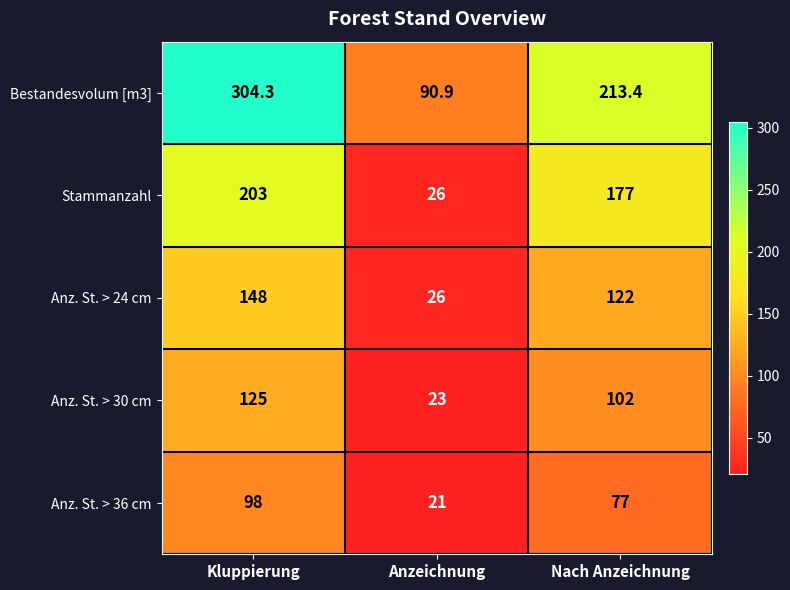

Count the Anz. St. > 24 cm values in the range 26 to 148.

3